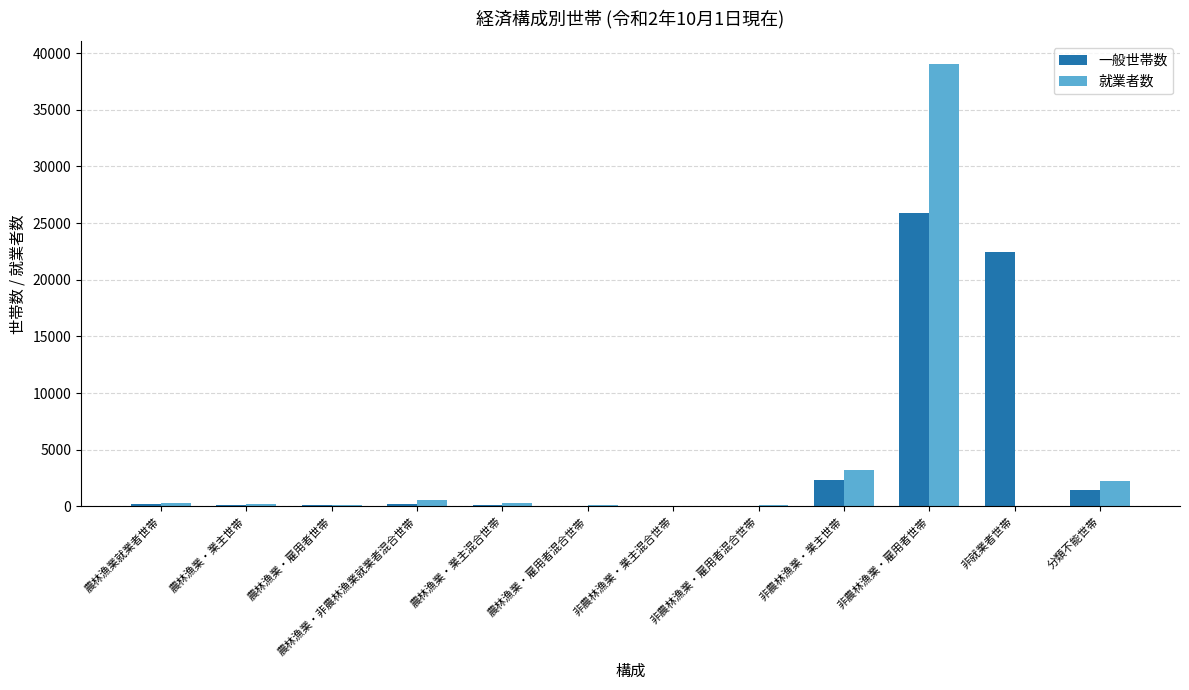

What is the sum of the 就業者数 values at 非就業者世帯 and 非農林漁業・雇用者混合世帯?

183